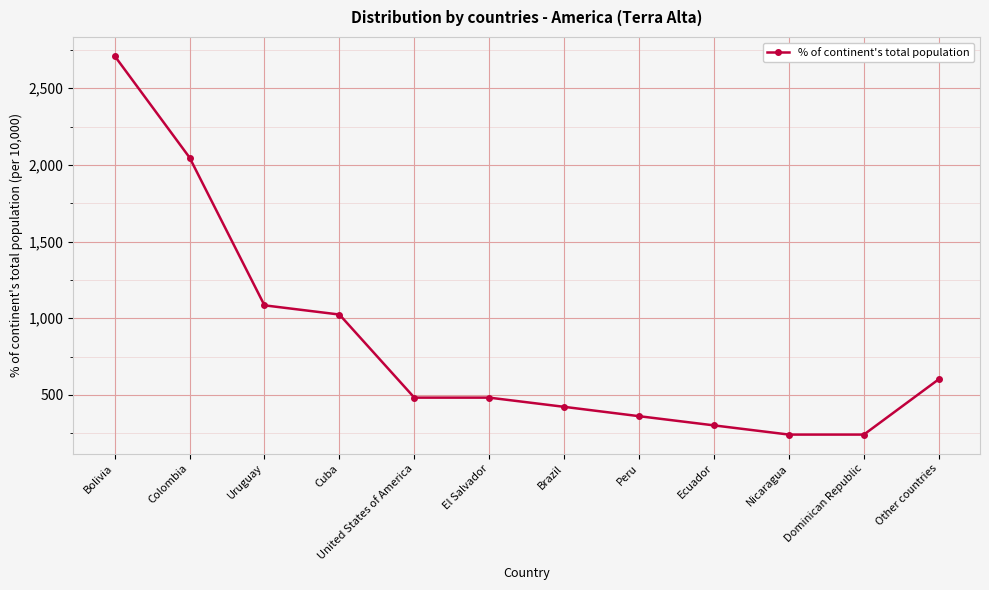

What is the difference between the values at El Salvador and Ecuador?

181